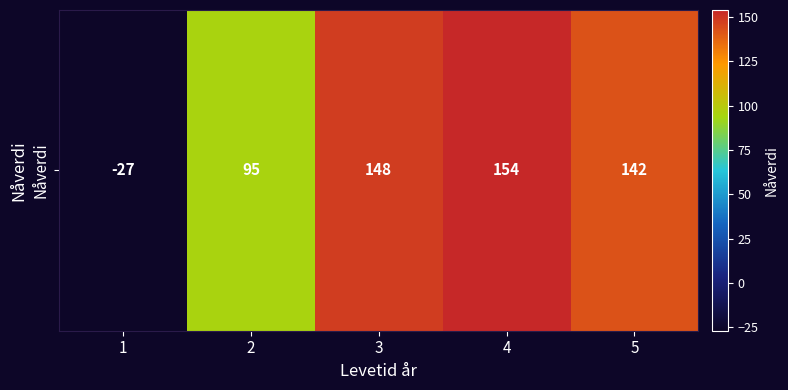

Which label corresponds to the largest value in the chart?

4